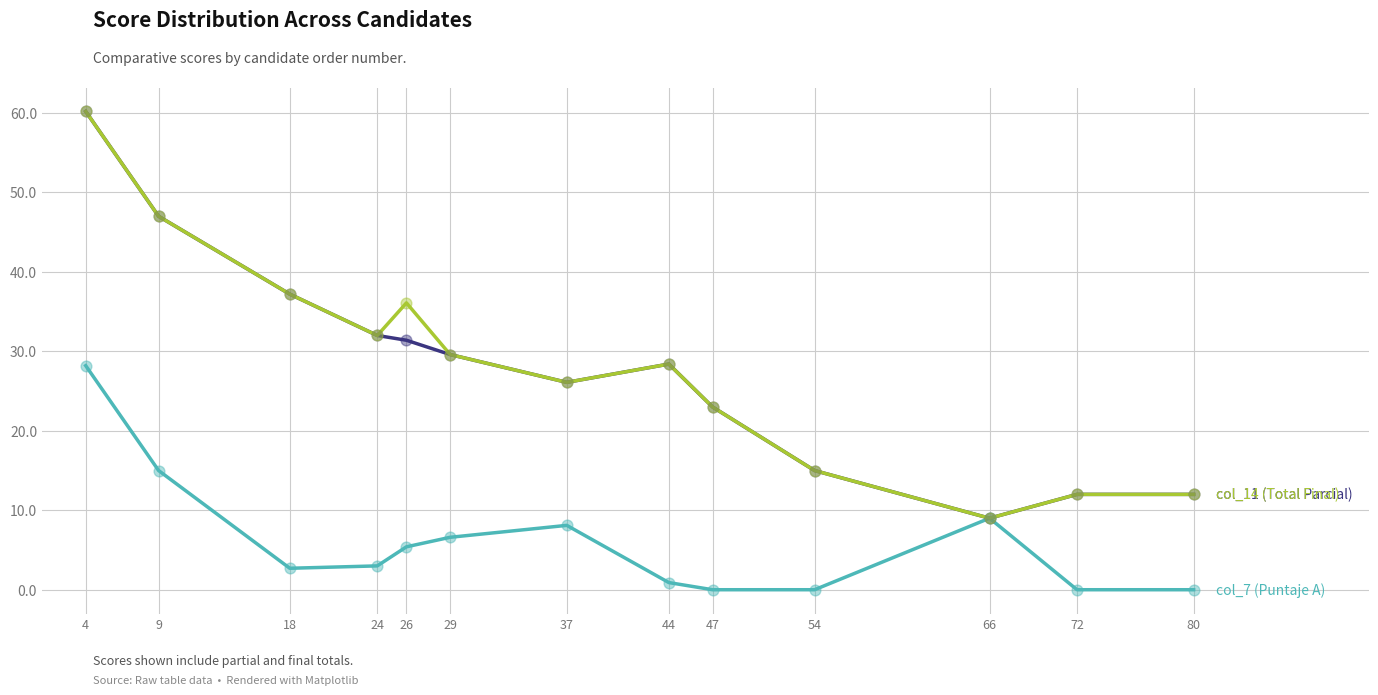

At which category is the sum across all series the highest?

4